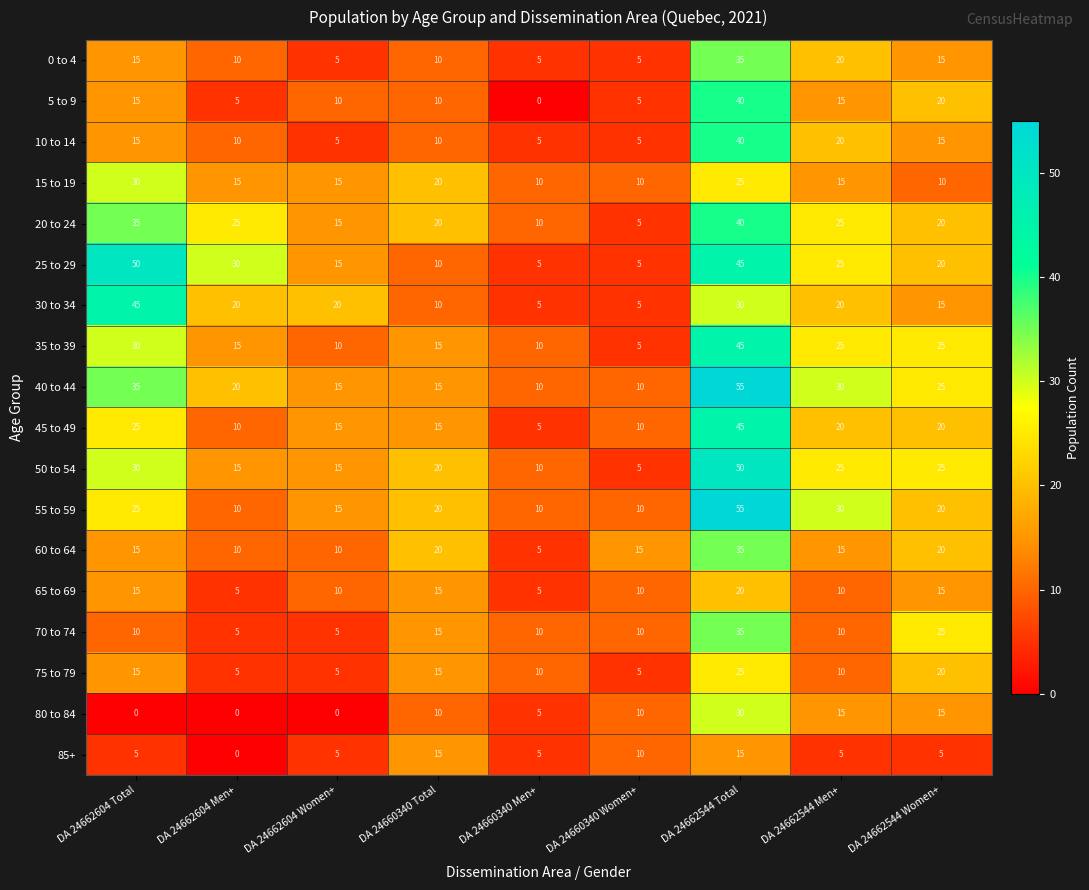

Which series has the largest total across all categories?

40 to 44